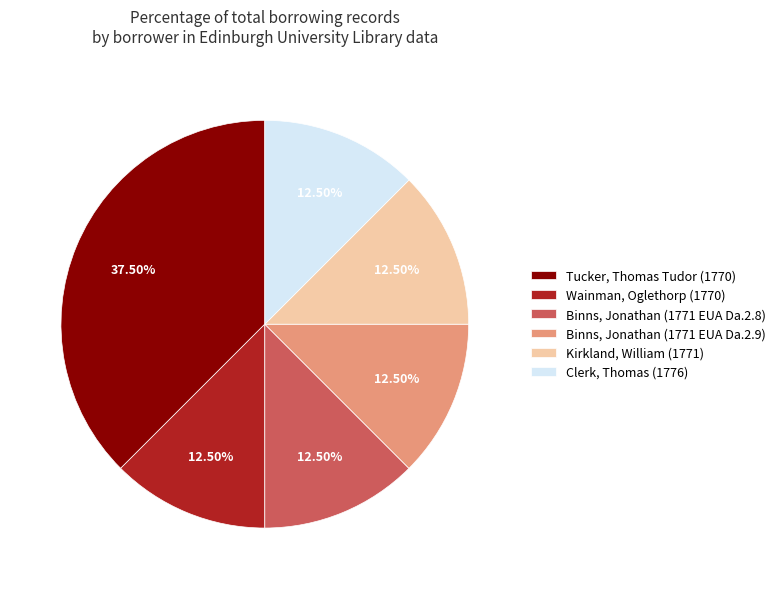

Approximately how many times larger is the value at Binns, Jonathan (1771 EUA Da.2.9) compared to Wainman, Oglethorp (1770)?

1.0